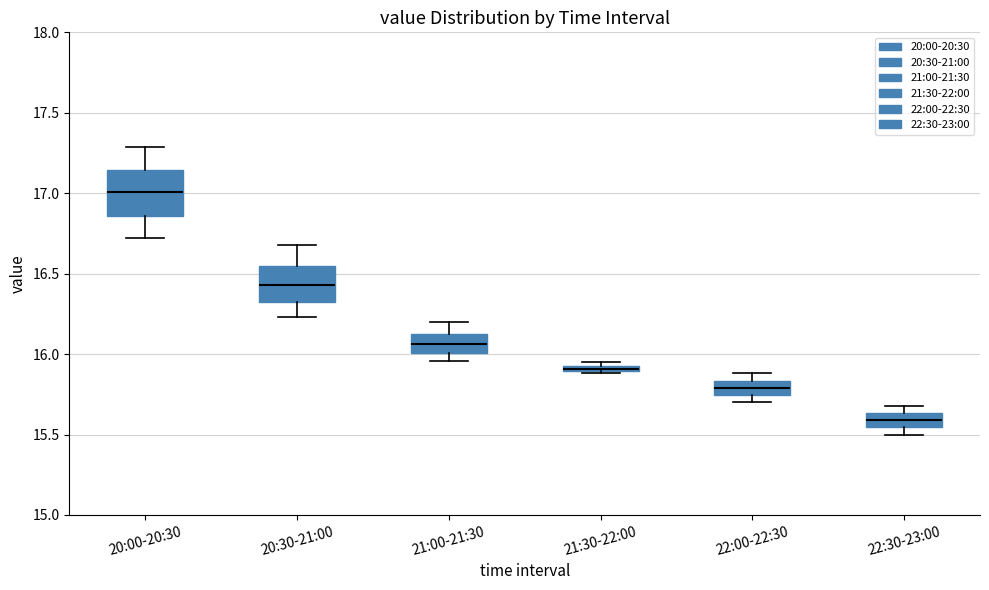

Which box is the tallest, from its lower edge to its upper edge?

20:00-20:30